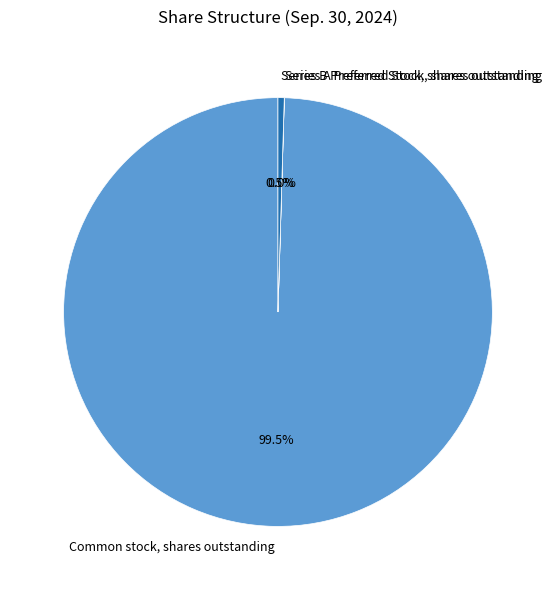

How much of the chart is everything except Series B Preferred Stock, shares outstanding?

99.5%